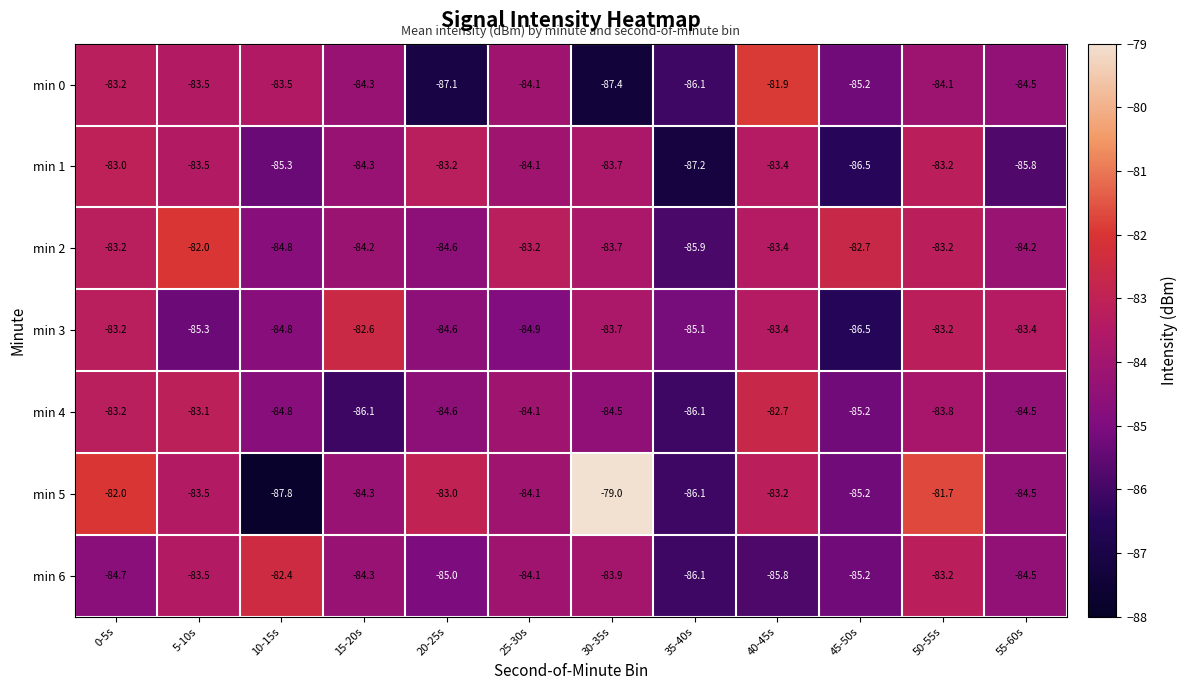

The value of min 6 at 5-10s is -42.4. True or false?

False